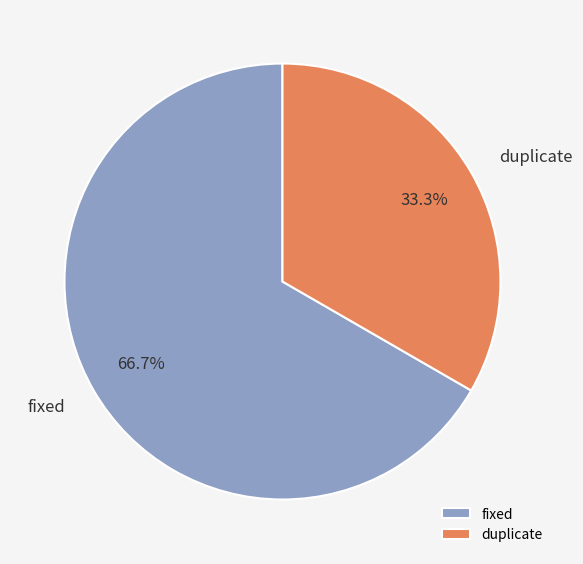

What percentage is the fixed slice, to the nearest percent?

67%